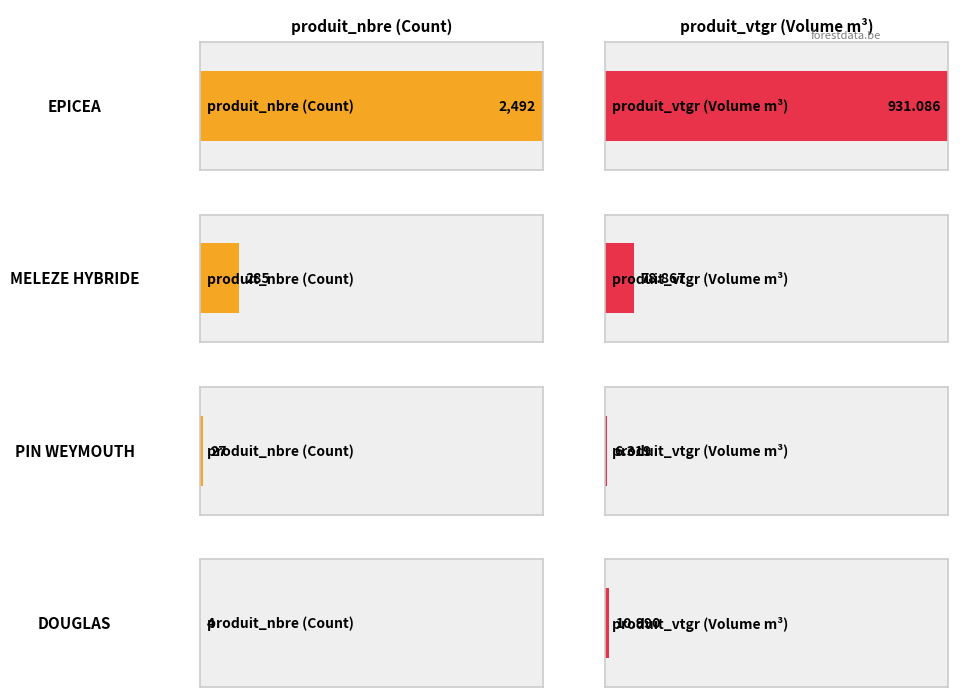

Which series has the widest spread of values?

produit_nbre